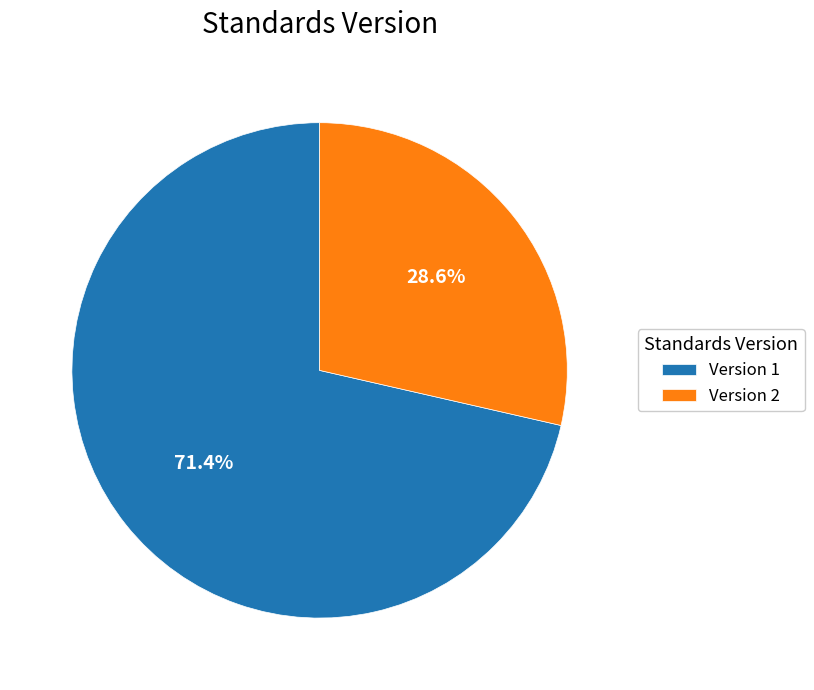

Does Version 1 account for over 50% of the chart?

Yes